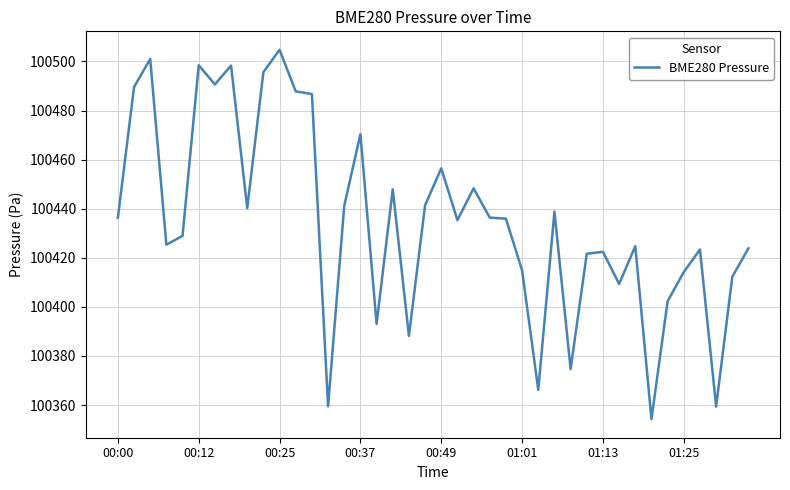

What is the maximum value shown in the chart?

100504.8